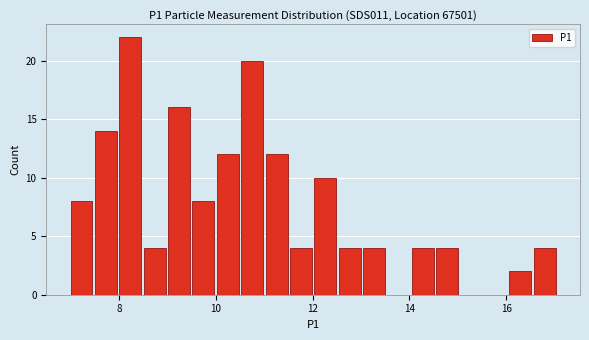

Around what value on the x-axis is the tallest bar? Give the approximate position of its centre, as read against the axis.

8.2